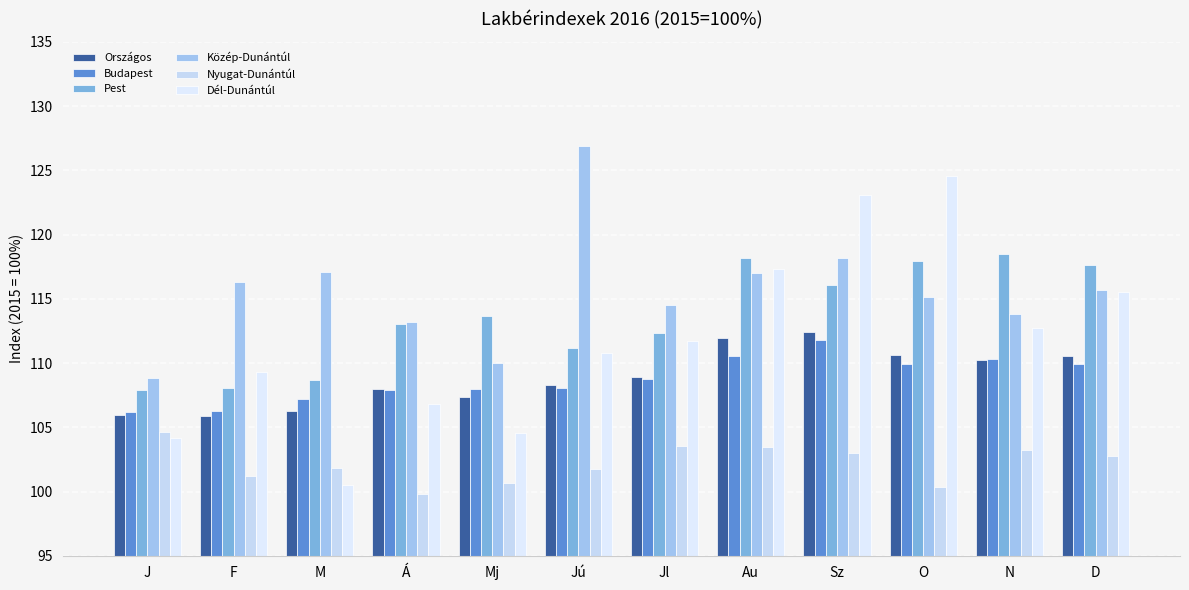

How many series are shown in this chart?

6